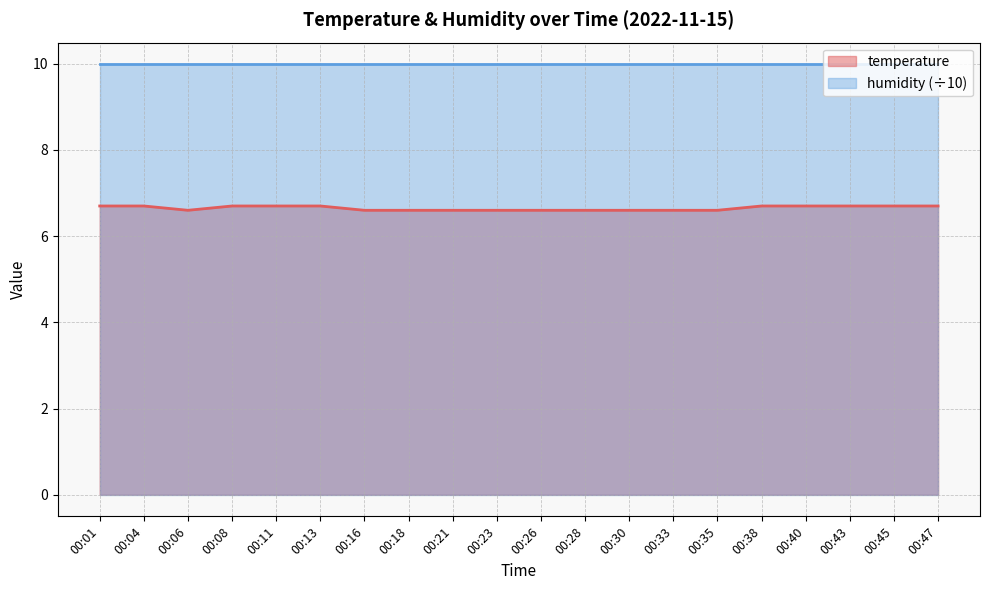

What is the maximum value shown in the chart?

10.0